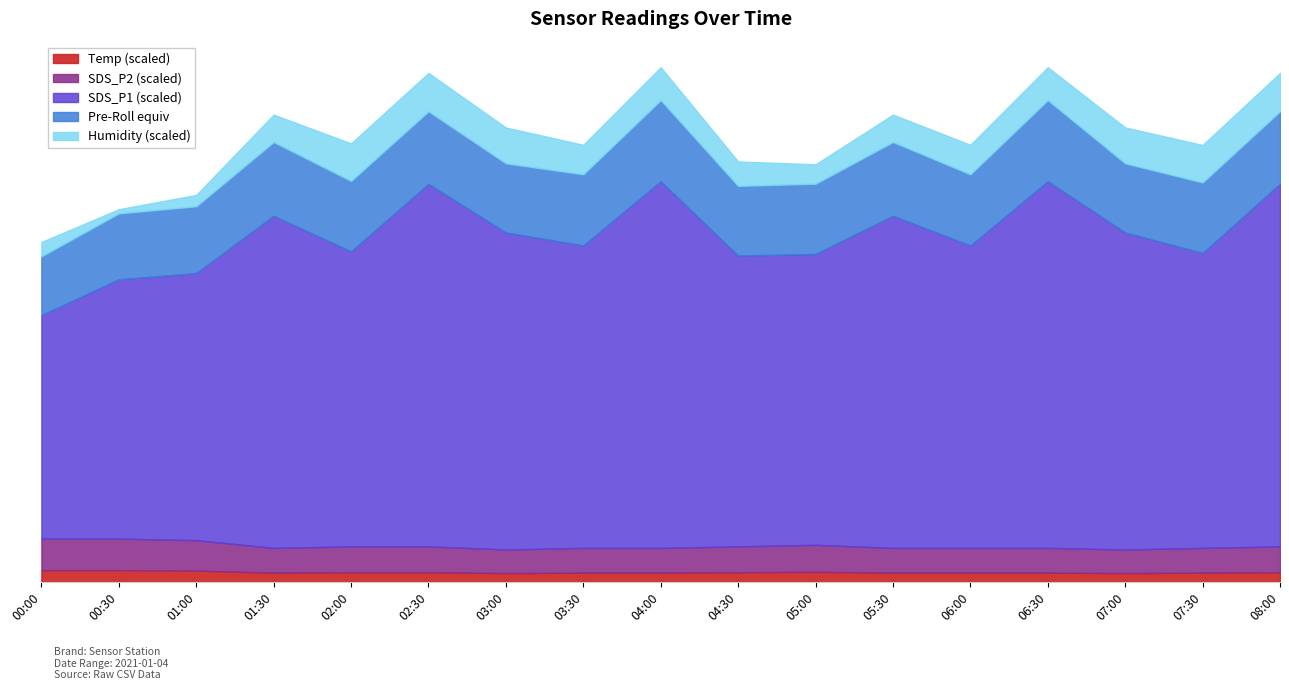

True or false: SDS_P2 has more than 1 interior local peaks.

True